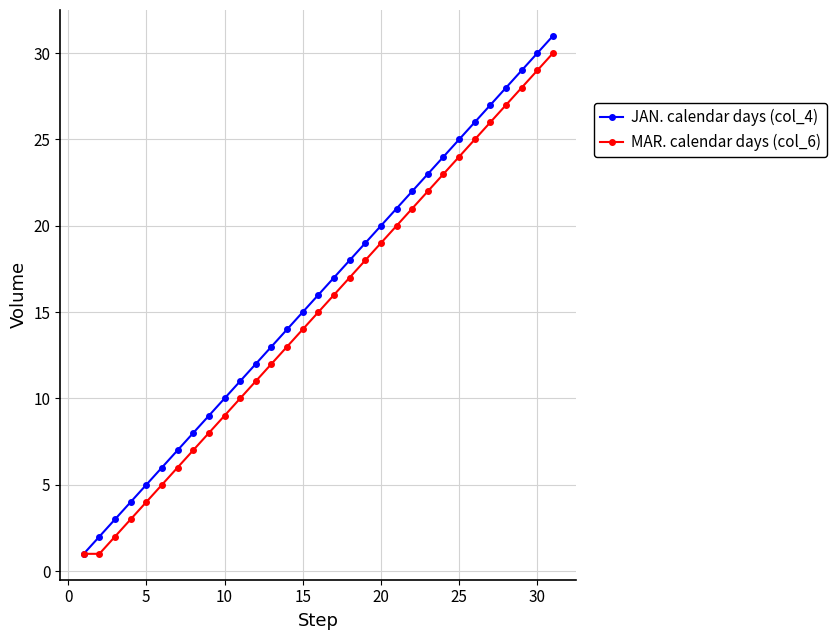

True or false: JAN. calendar days (col_4) has more than 1 interior local peaks.

False